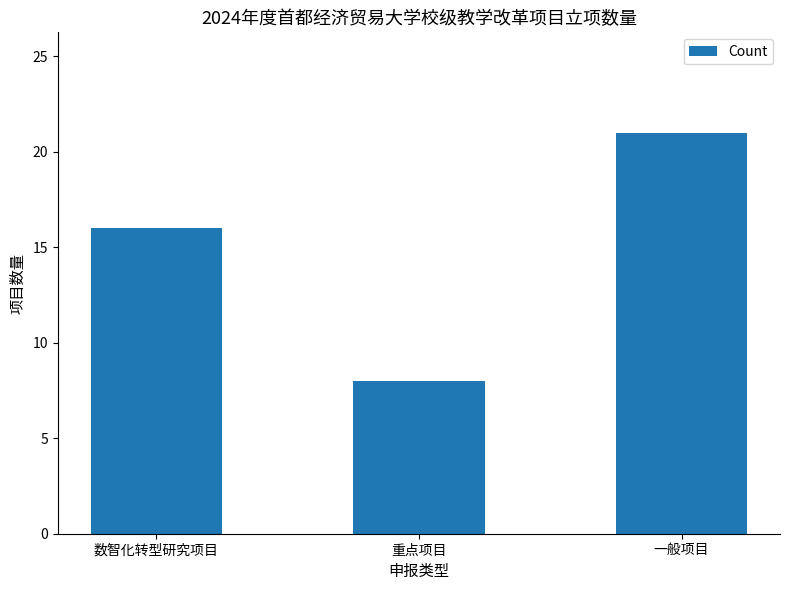

Reading left to right, extract all data points from this chart.

数智化转型研究项目=16	重点项目=8	一般项目=21